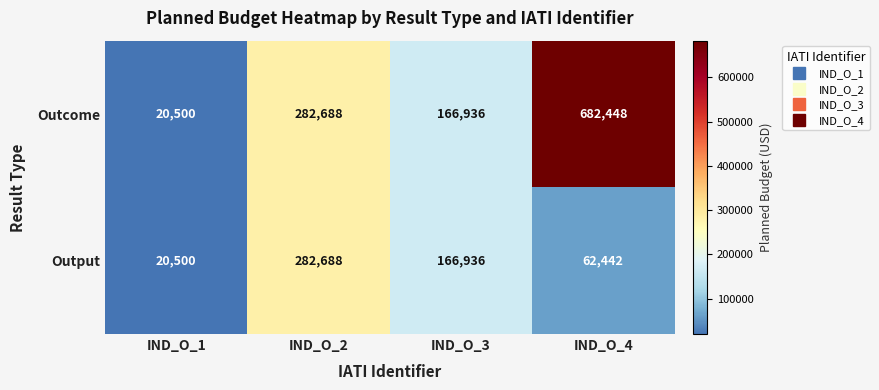

What is the average value of the Output series?

133142